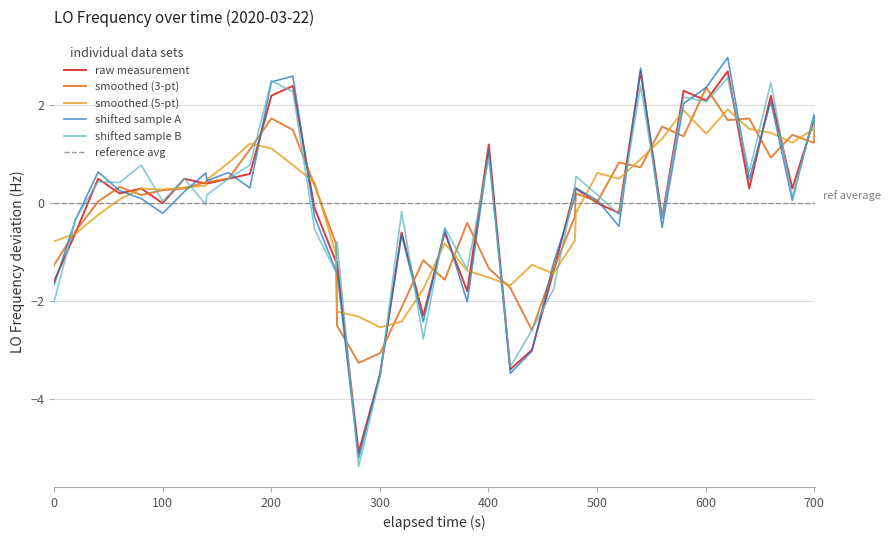

What is the maximum value for smoothed (5-pt)?

1.9